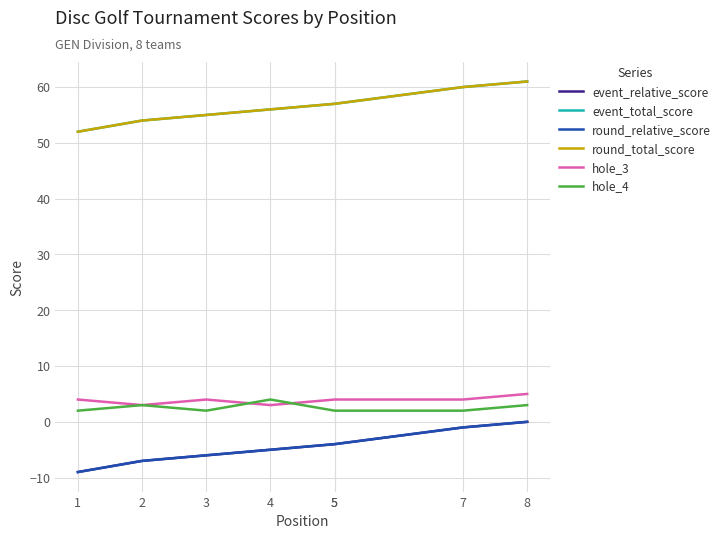

True or false: hole_3 and round_total_score cross at least once.

False